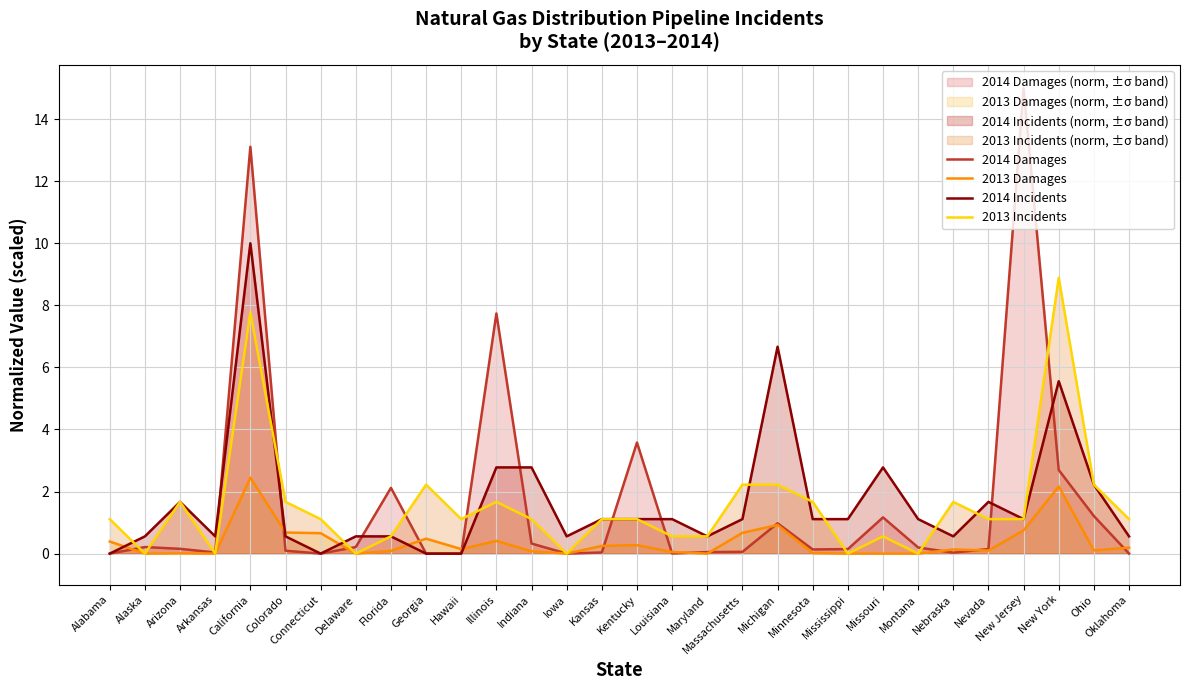

Which series has the widest spread of values?

2014 Damages